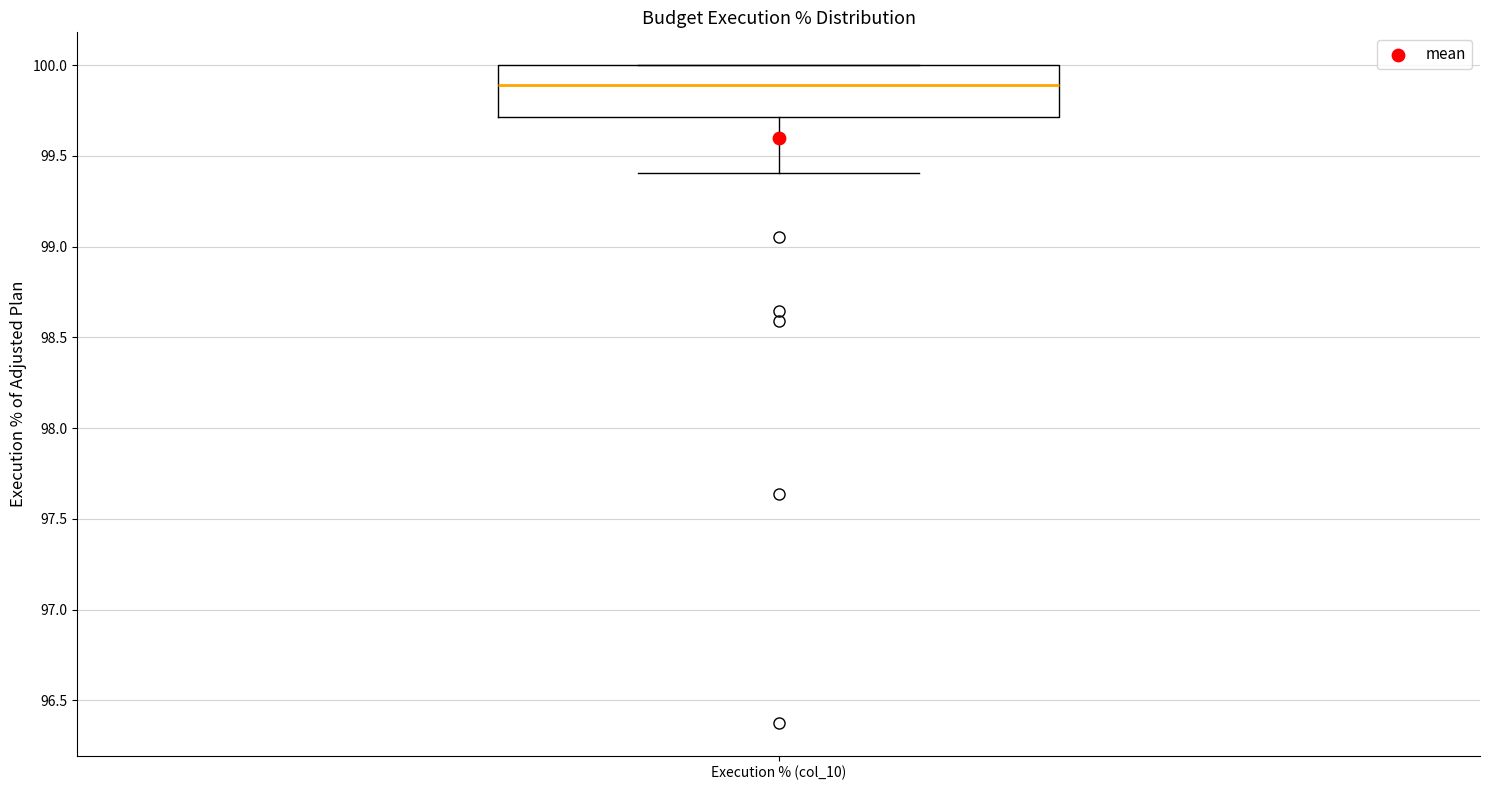

Transcribe this box plot: give where the median line is, the range the box spans, and where the two whiskers end, as read against the y-axis. The values are not printed on the chart, so give them approximately, as read against the axis.

median 99.9, box 99.7 to 100.0, whiskers 99.4 to 100.0